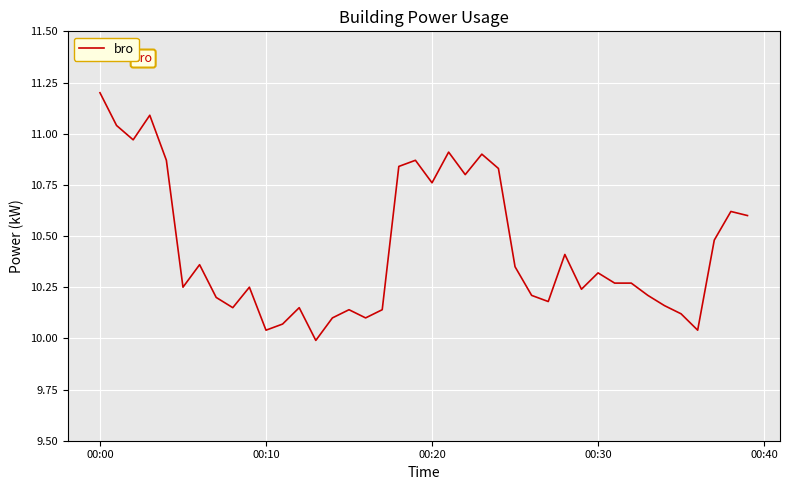

What is the maximum value shown in the chart?

11.2